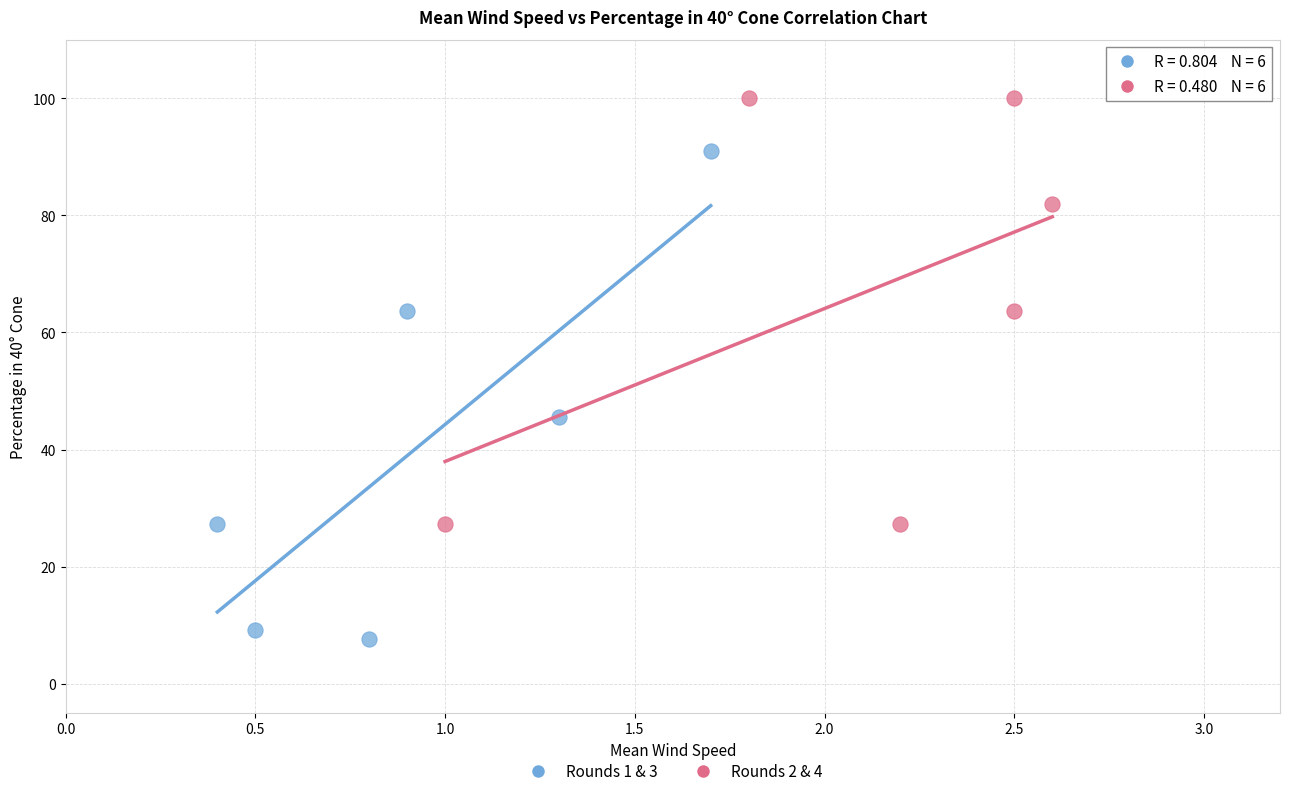

Which series reaches the minimum Y coordinate?

Rounds 1 & 3